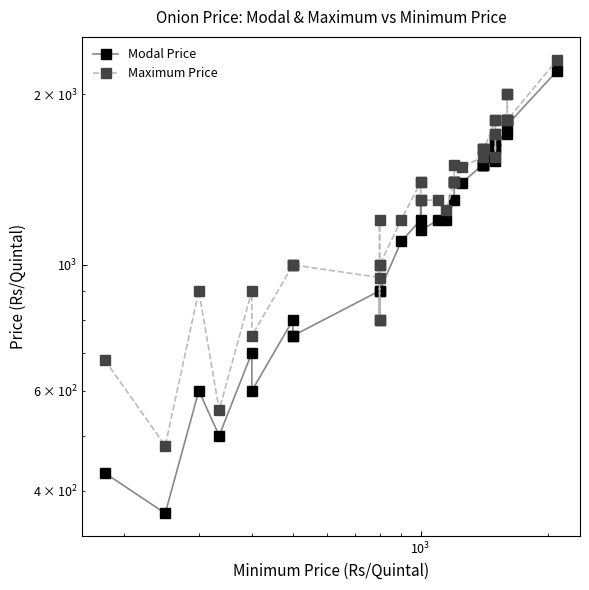

What is the minimum value for Modal Price?

365